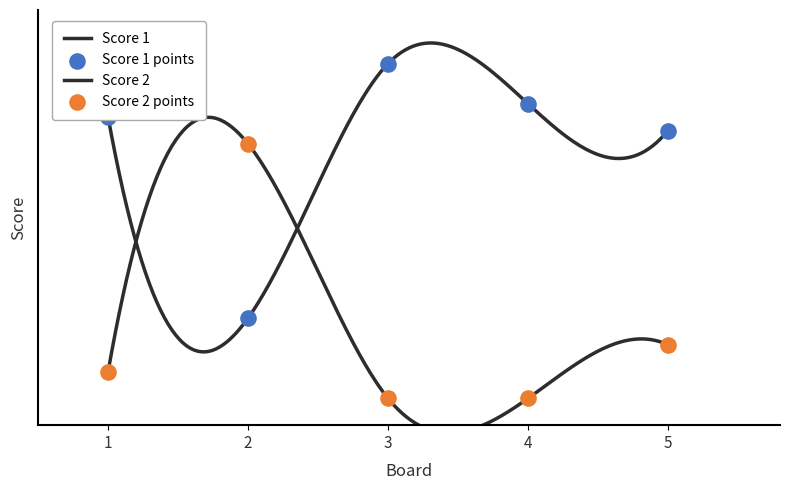

At which category is the sum across all series the highest?

2